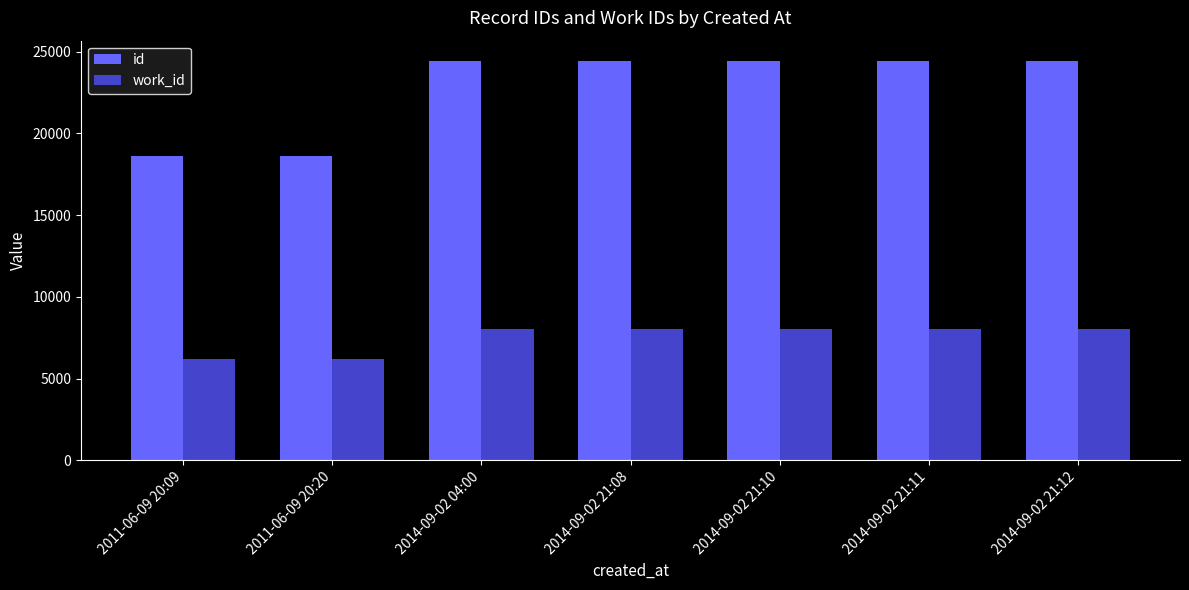

What is the minimum value shown in the chart?

6178